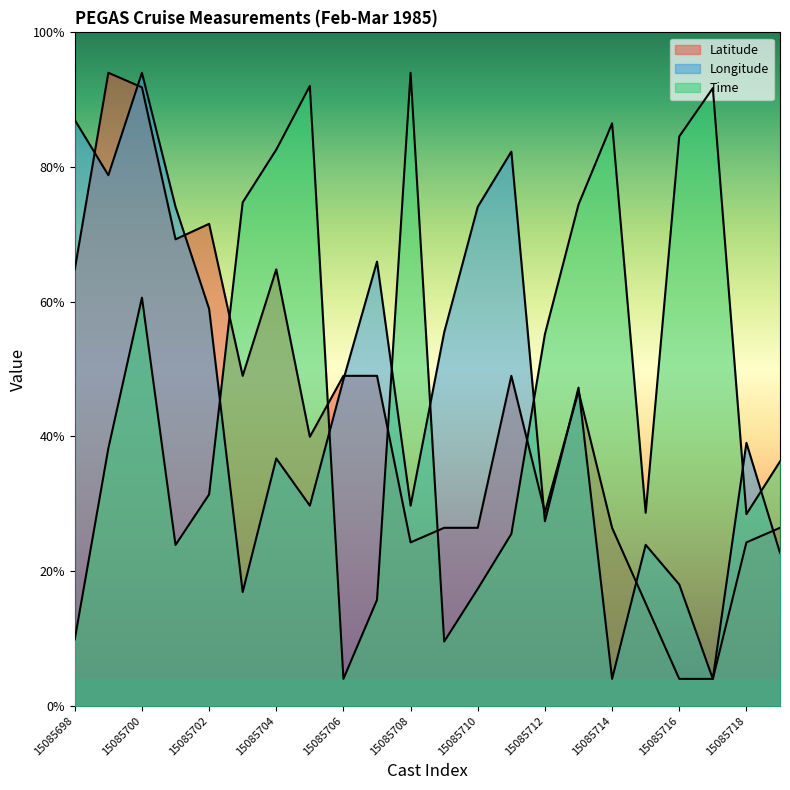

The value of Latitude at 15085716 is 2.0. True or false?

True